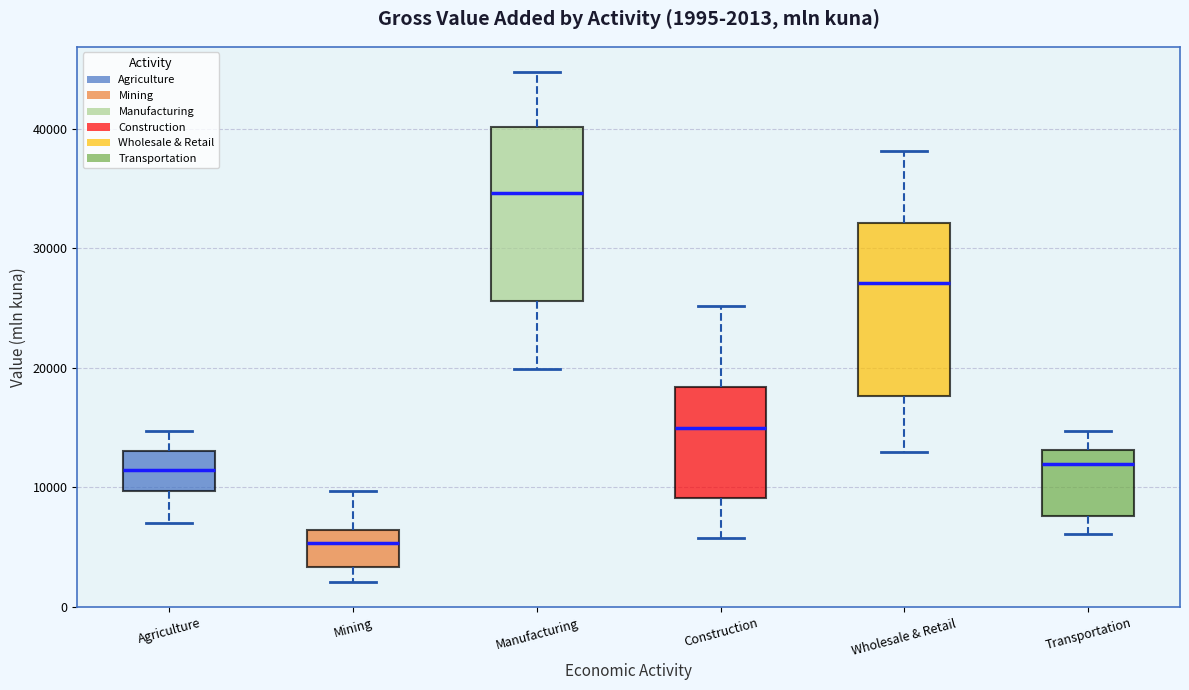

Which box has the lowest median line?

Mining